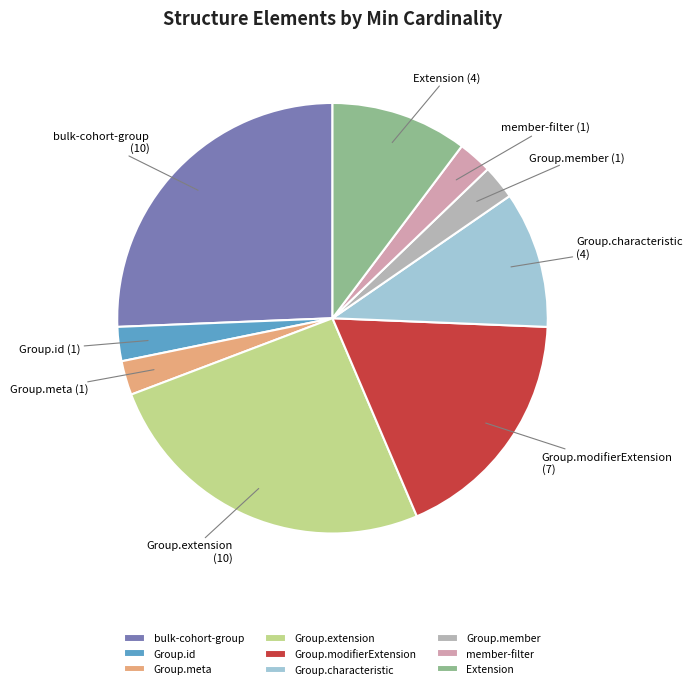

Combined, do Extension and Group.member account for over 50%?

No